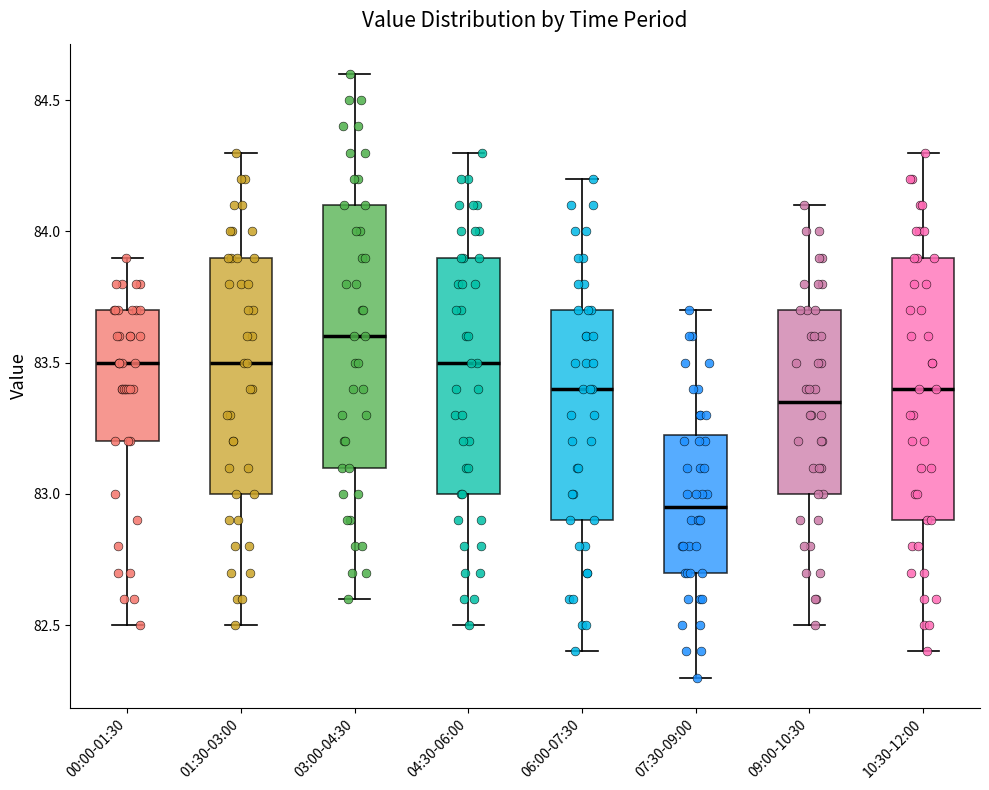

Reading left to right, read every box against the y-axis: the position of its median line, the range the box covers, and the ends of its whiskers. The values are not printed on the chart, so give them approximately, as read against the axis.

00:00-01:30: median 83.50, box 83.20 to 83.70, whiskers 82.50 to 83.90
01:30-03:00: median 83.50, box 83.00 to 83.90, whiskers 82.50 to 84.30
03:00-04:30: median 83.60, box 83.10 to 84.10, whiskers 82.60 to 84.60
04:30-06:00: median 83.50, box 83.00 to 83.90, whiskers 82.50 to 84.30
06:00-07:30: median 83.40, box 82.90 to 83.70, whiskers 82.40 to 84.20
07:30-09:00: median 82.95, box 82.70 to 83.25, whiskers 82.30 to 83.70
09:00-10:30: median 83.35, box 83.00 to 83.70, whiskers 82.50 to 84.10
10:30-12:00: median 83.40, box 82.90 to 83.90, whiskers 82.40 to 84.30